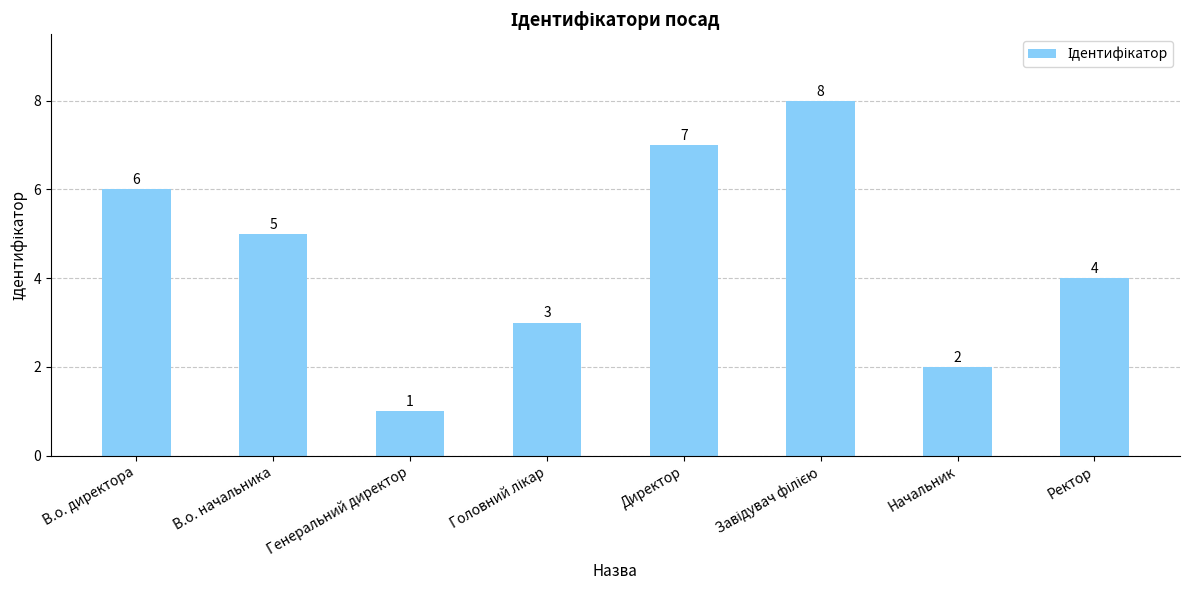

What is the value of the 3rd bar from the left?

1